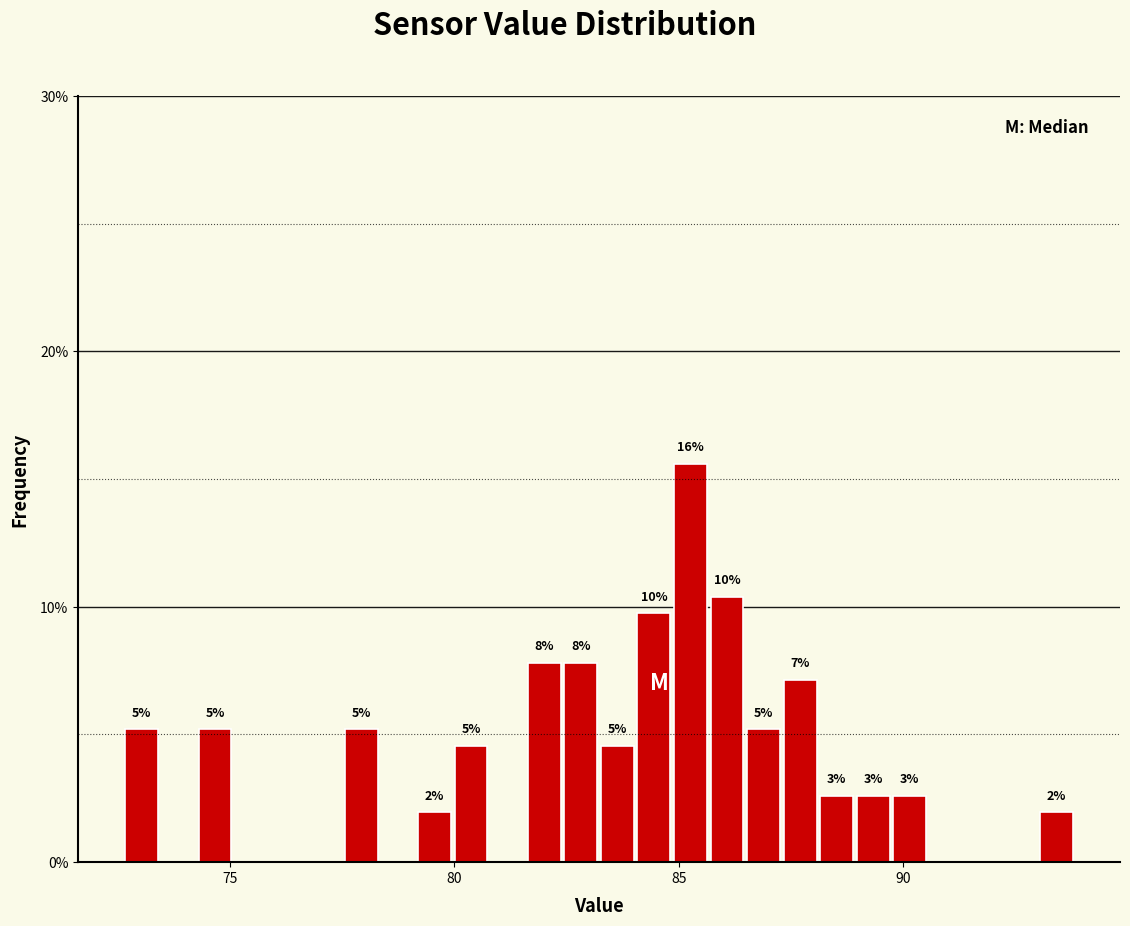

Around what value on the x-axis is the tallest bar? Give the approximate position of its centre, as read against the axis.

85.5